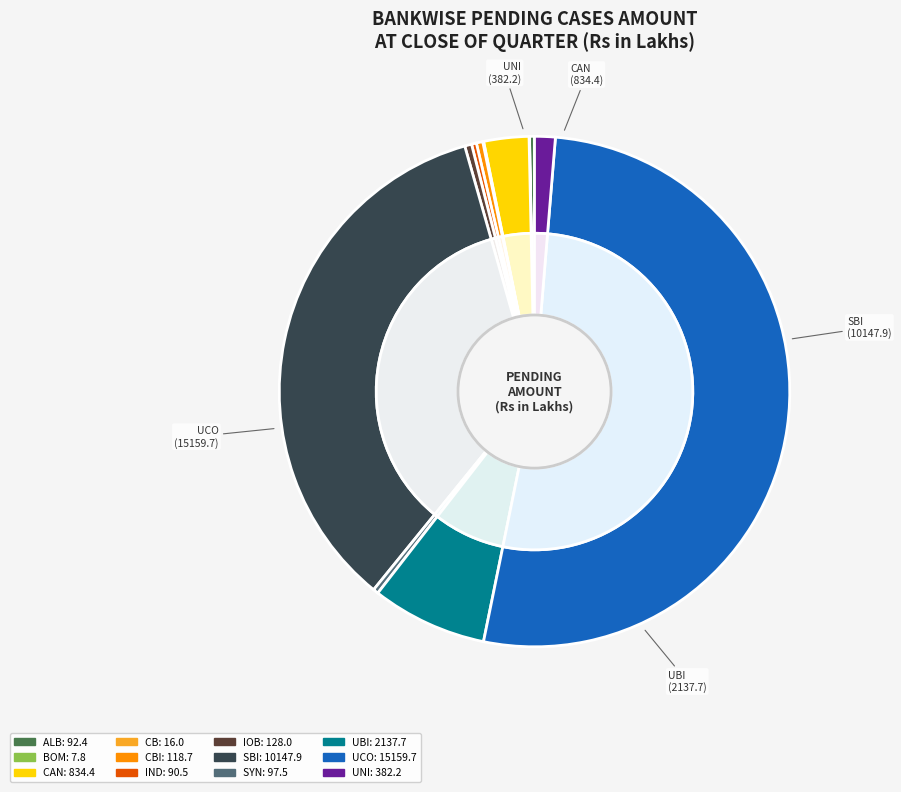

True or false: IOB accounts for 0% of the total.

True